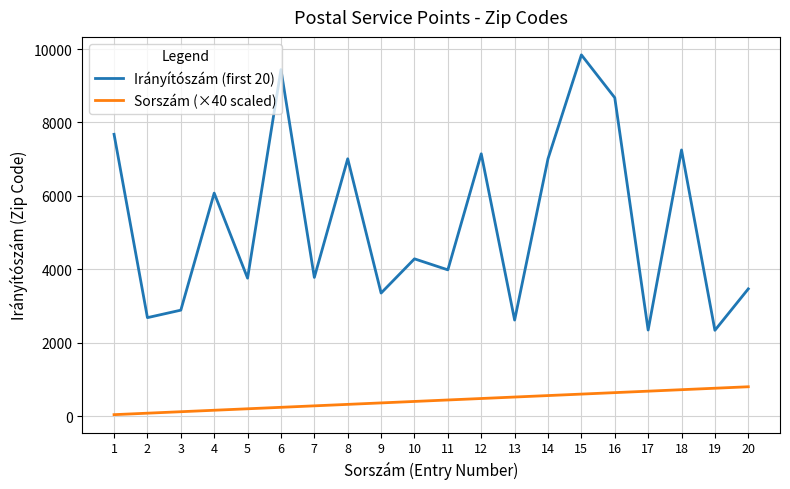

What is the sum of the Sorszám (×40 scaled) values at 9 and 8?

680